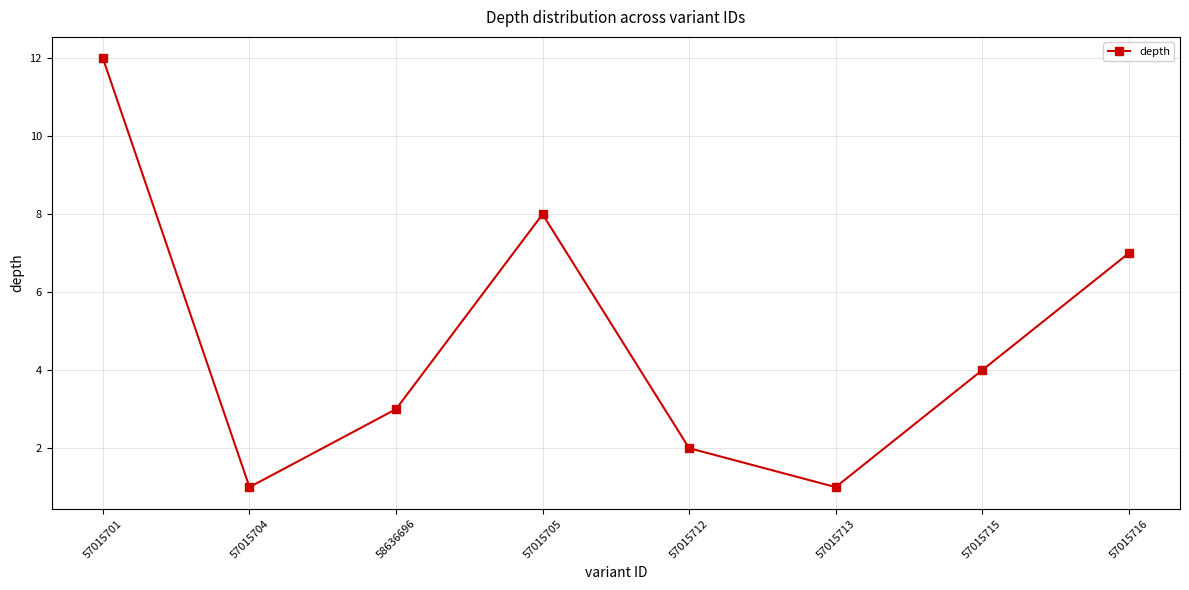

Approximately how many times larger is the value at 57015704 compared to 57015712?

0.5